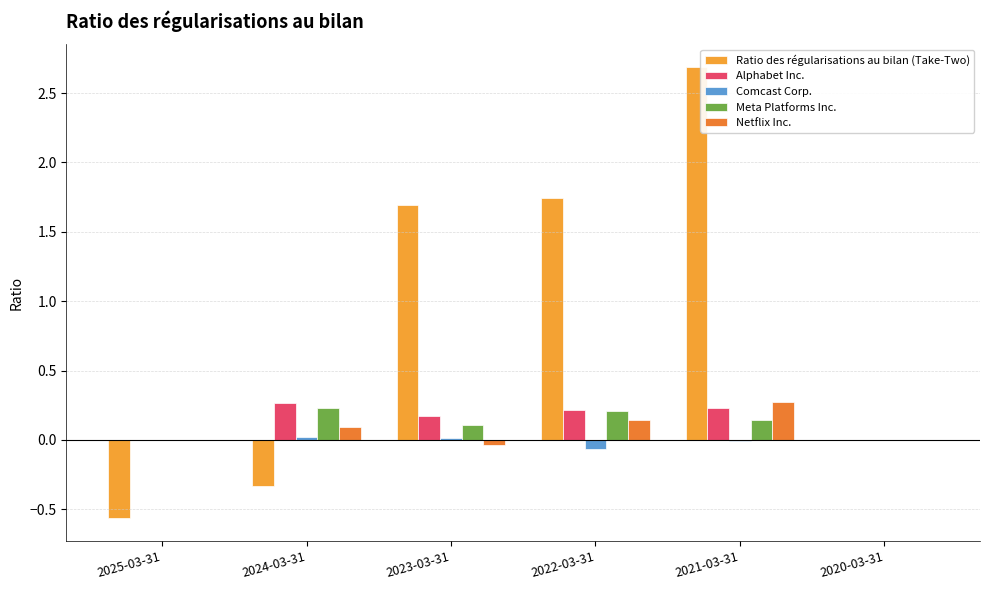

What is the difference between the second highest and minimum values in the Ratio des régularisations au bilan (Take-Two) series?

2.3